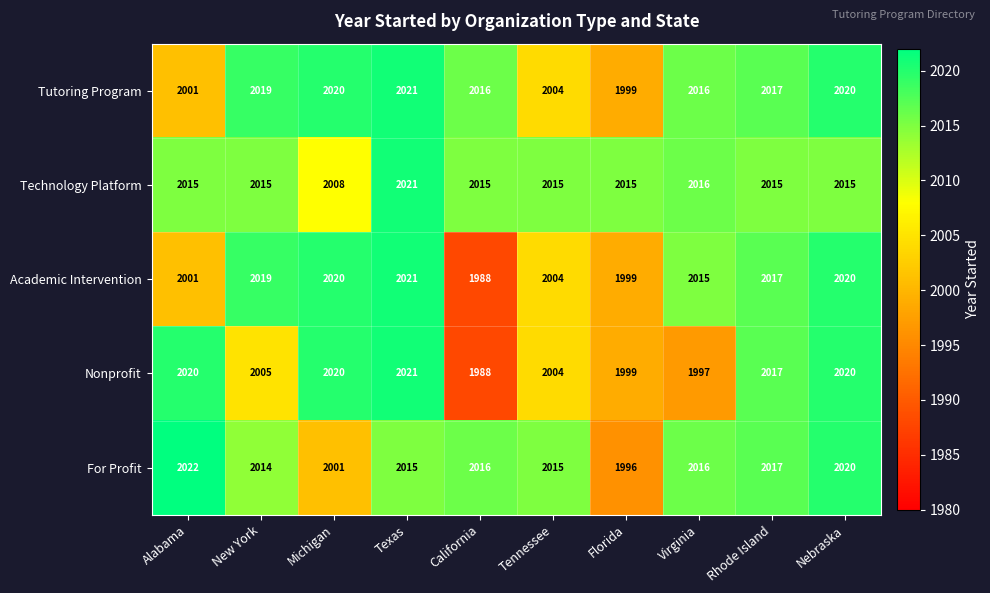

Read the Technology Platform value at Virginia, to the nearest 5.

2015